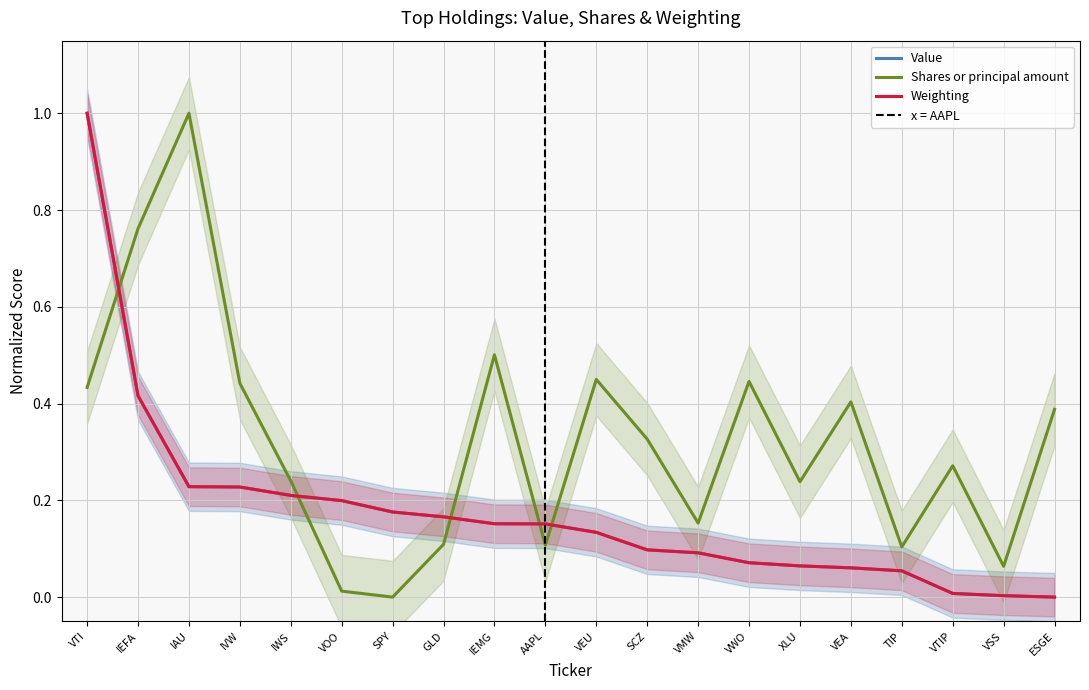

List the labels in order of Value value, smallest first.

ESGE, VSS, VTIP, TIP, VEA, XLU, VWO, VMW, SCZ, VEU, AAPL, IEMG, GLD, SPY, VOO, IWS, IVW, IAU, IEFA, VTI